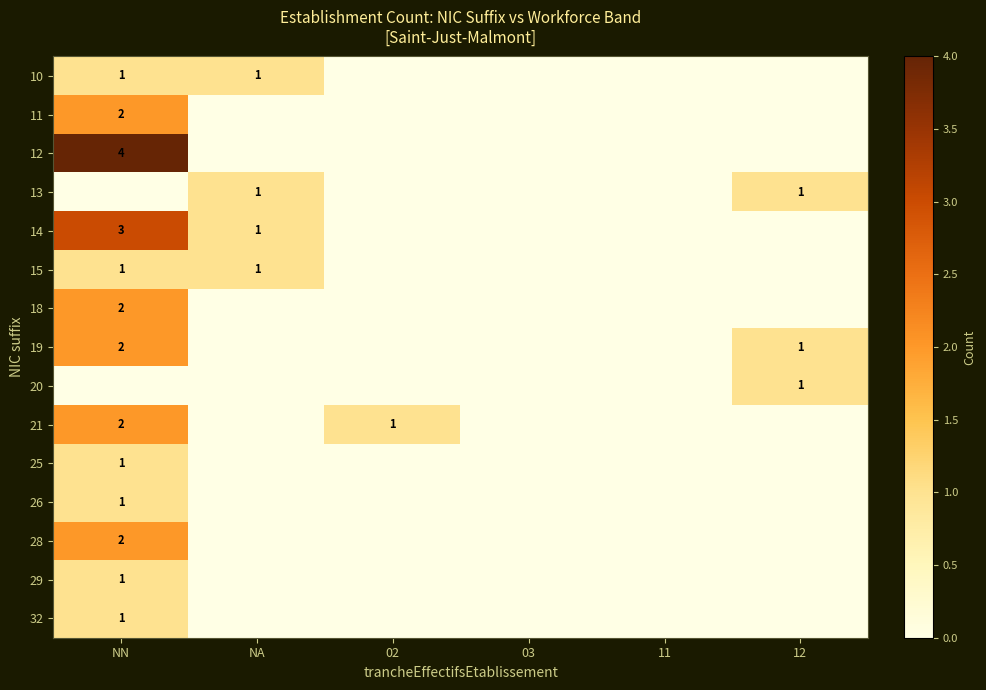

The 32 series shows 0 at NN. True or false?

False